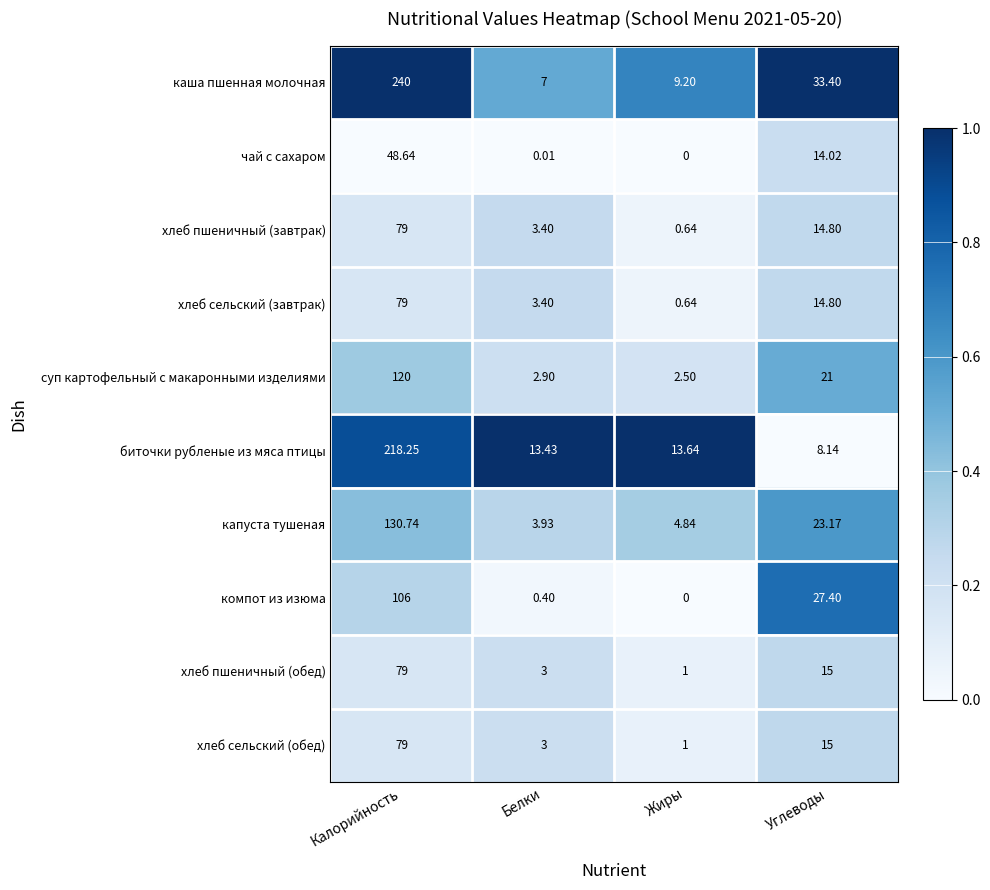

Count the number of data series in this chart.

10